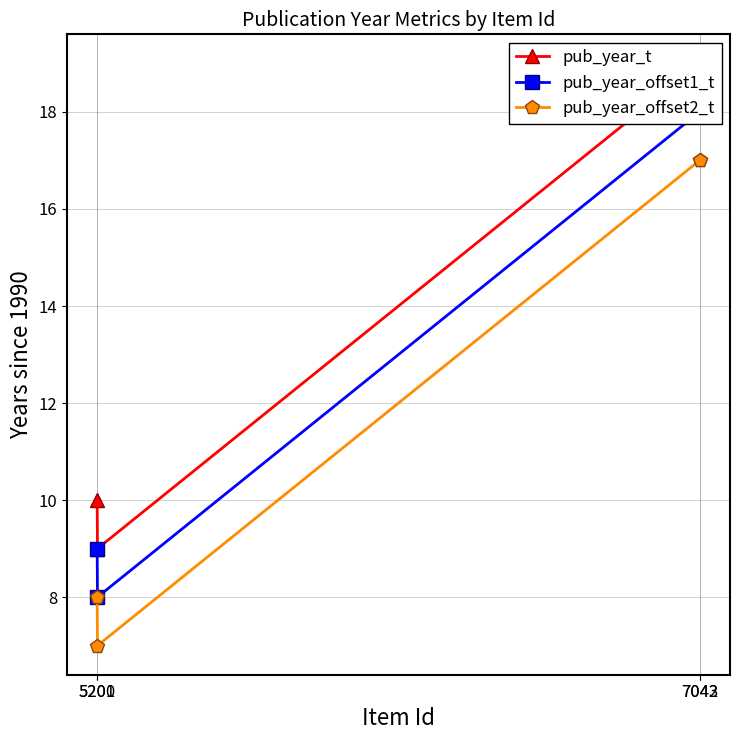

What is the average value of the pub_year_offset1_t series?

13